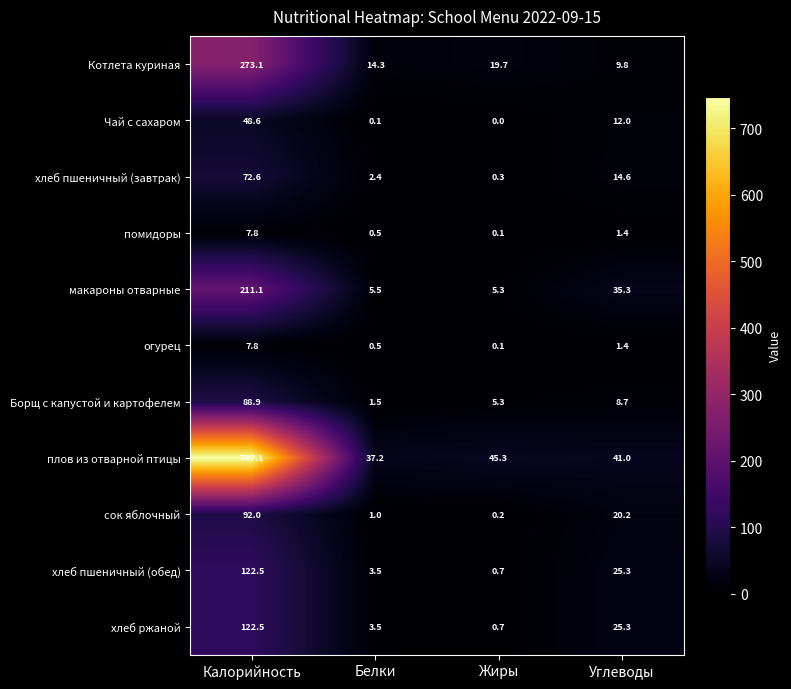

Where is помидоры nearest to the value 3?

Углеводы